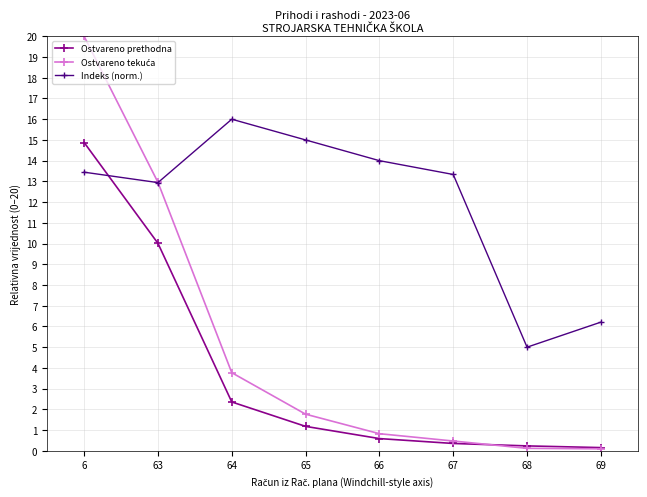

The value of Indeks (norm.) at 64 is 10.5. True or false?

False